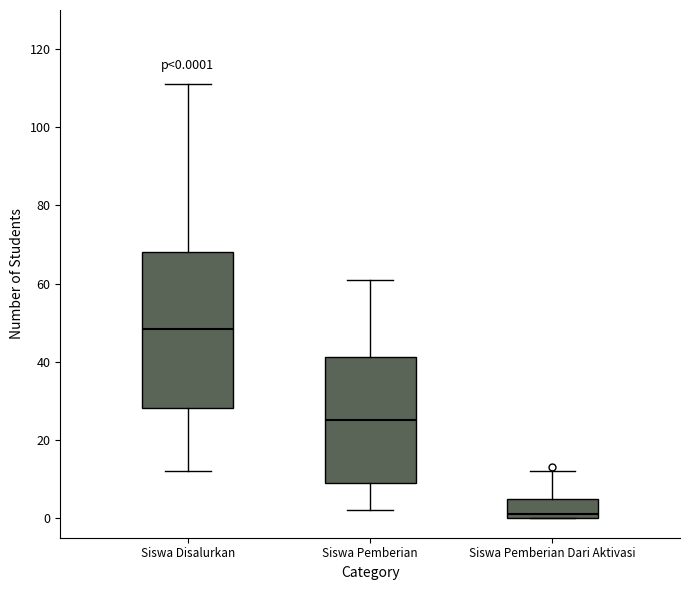

Comparing the boxes themselves (not the whiskers), which one is the tallest?

Siswa Disalurkan